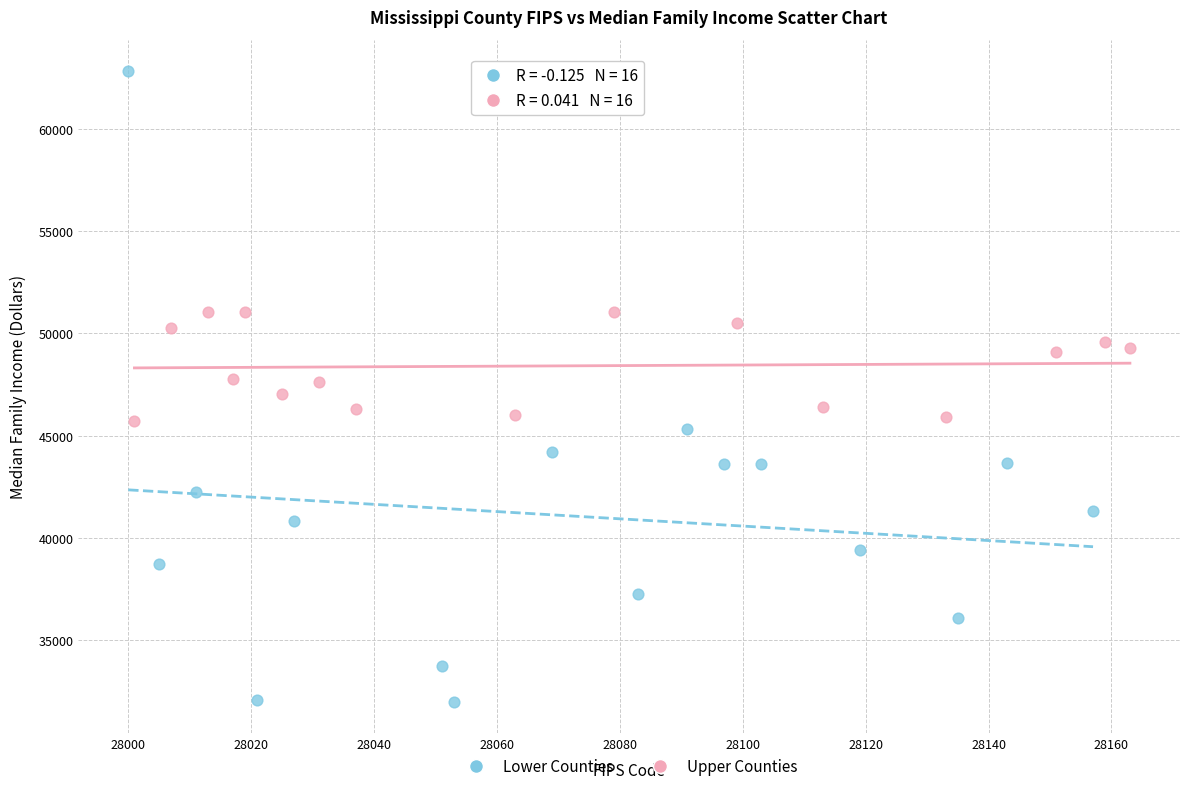

What are all the series names shown in the legend?

Lower Counties, Upper Counties